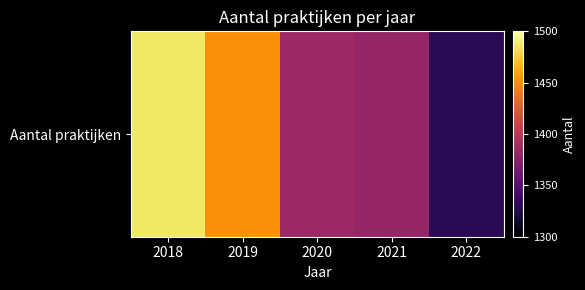

Reading left to right, extract all data points from this chart.

1487	1451	1385	1381	1329